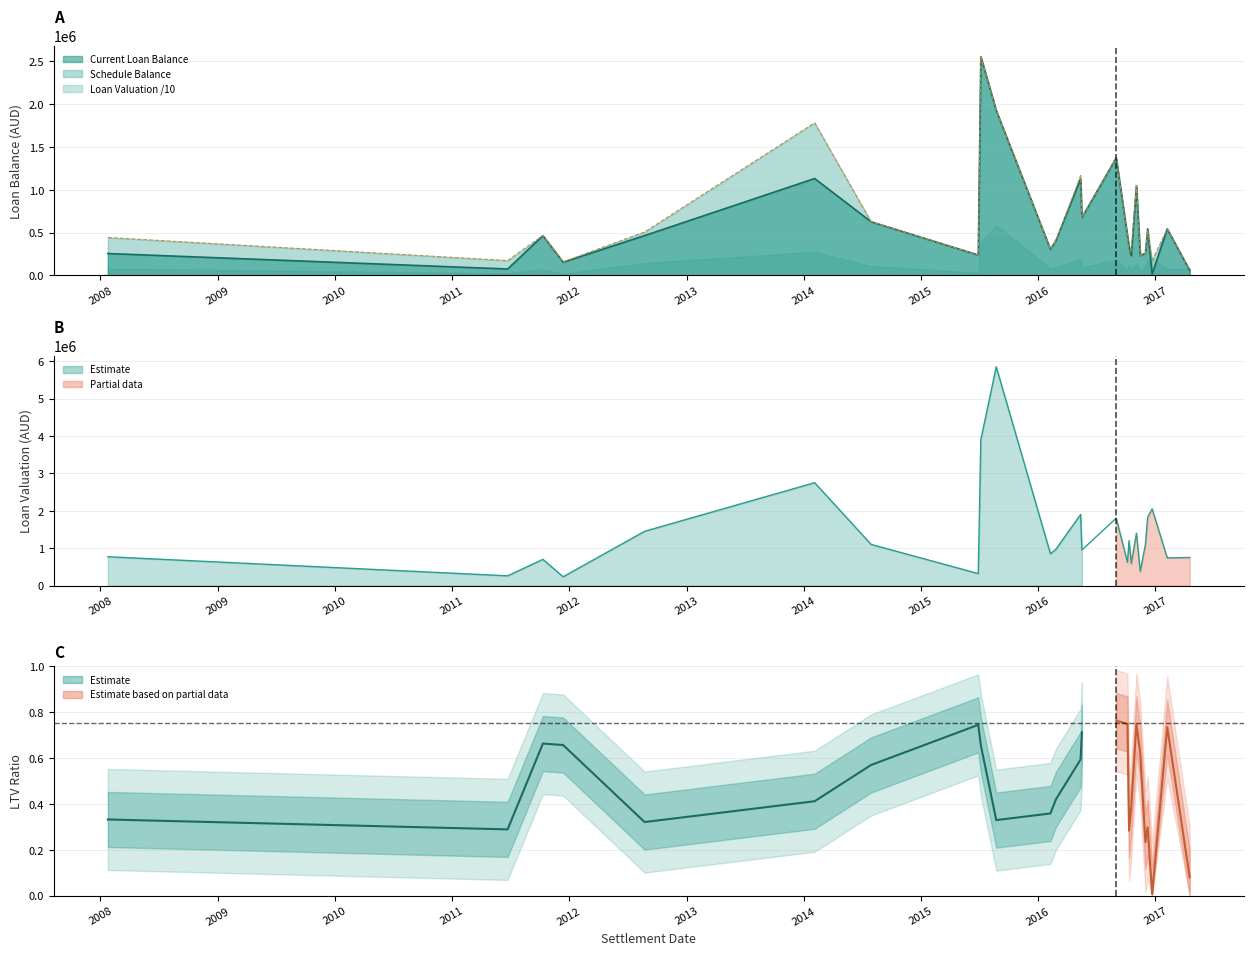

True or false: schedule_balance has a value of 631871.9 at monthly_repayment.

False